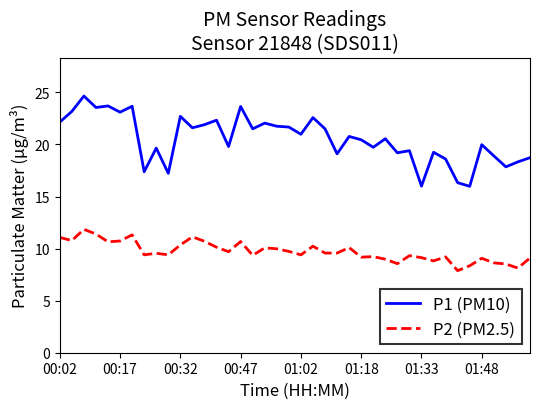

Rank the series by their average value, from lowest to highest.

P2 (PM2.5), P1 (PM10)